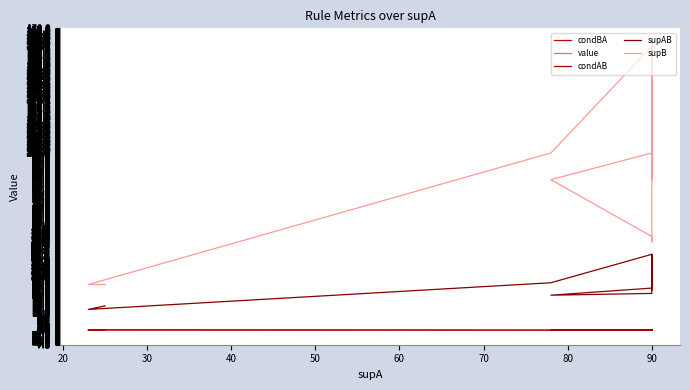

What is the average value of the condBA series?

0.3